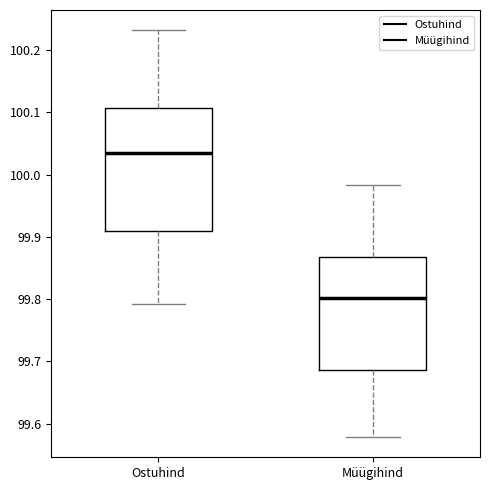

Which box's median line is the highest?

Ostuhind